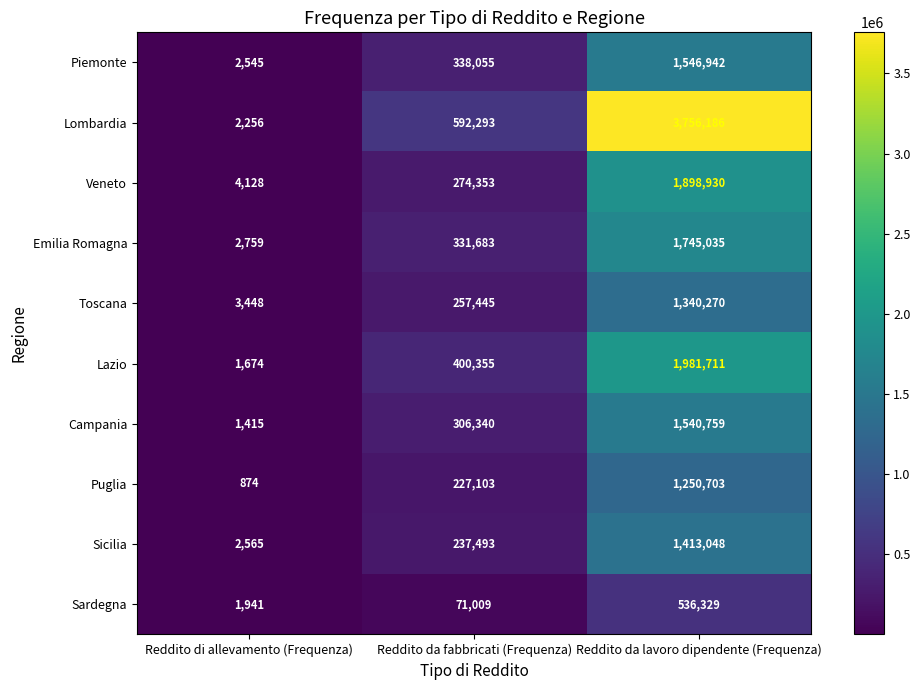

What is the smallest value displayed?

874